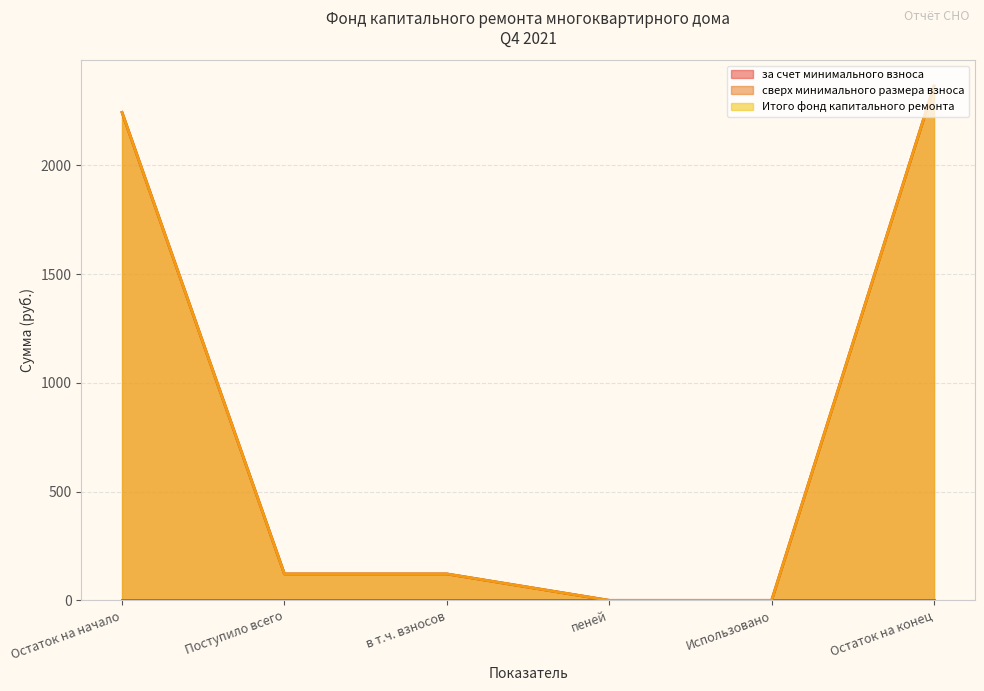

At which label does за счет минимального взноса reach its minimum?

пеней